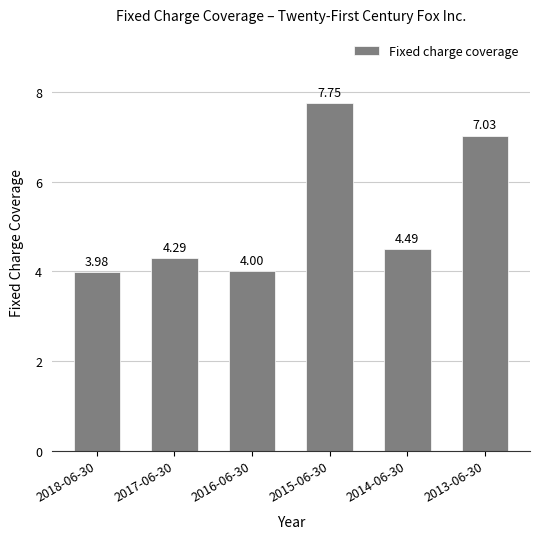

At which label is the value closest to 5?

2014-06-30